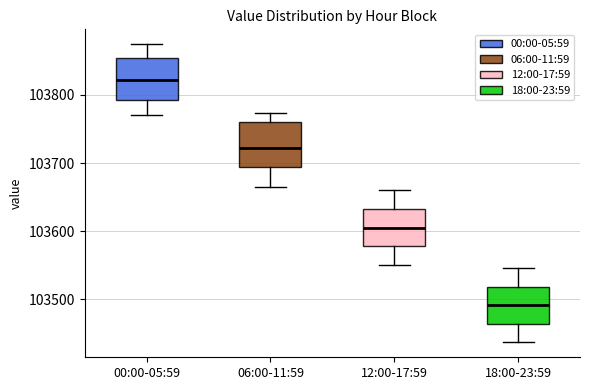

Reading left to right, transcribe this box plot: for each box, give where its median line is, the range the box spans, and where its two whiskers end, as read against the y-axis. The values are not printed on the chart, so give them approximately, as read against the axis.

00:00-05:59: median 103820, box 103790 to 103850, whiskers 103770 to 103870
06:00-11:59: median 103720, box 103690 to 103760, whiskers 103670 to 103770
12:00-17:59: median 103610, box 103580 to 103630, whiskers 103550 to 103660
18:00-23:59: median 103490, box 103460 to 103520, whiskers 103440 to 103550